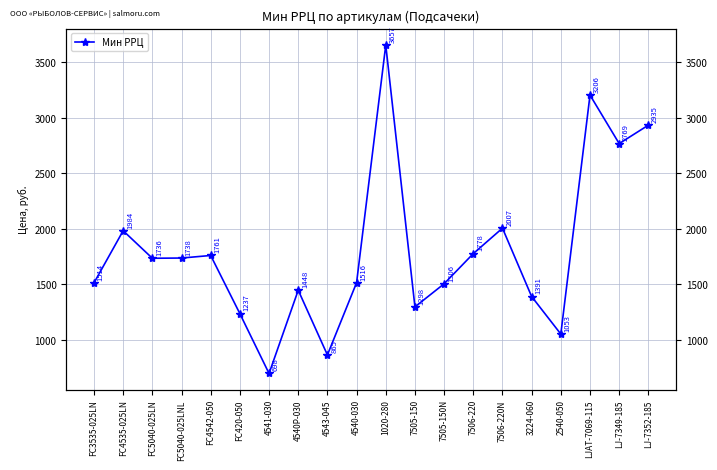

What is the change in value from 7505-150 to 3224-060?

+93